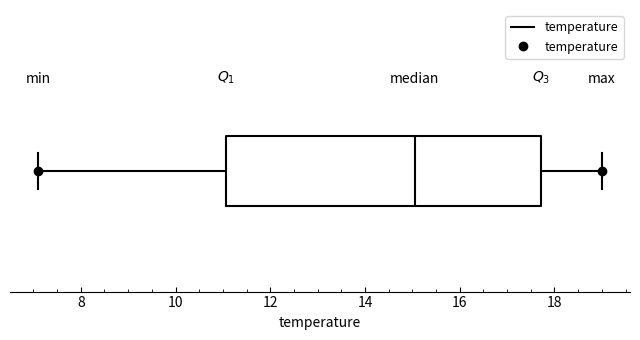

Where does the right whisker of the box end on the x-axis? The values are not printed on the chart, so give them approximately, as read against the axis.

19.0